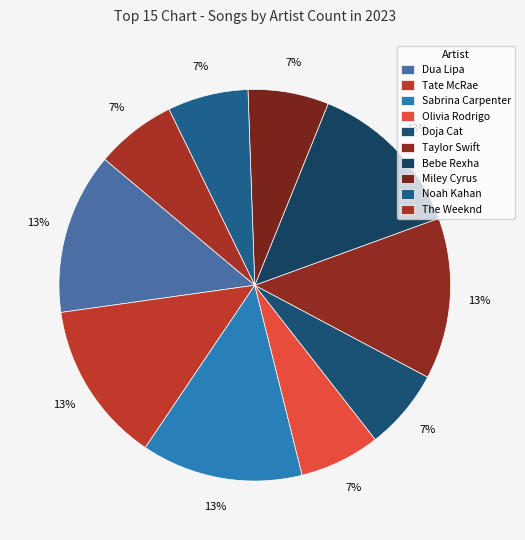

The Bebe Rexha slice represents 13% of the pie. True or false?

True